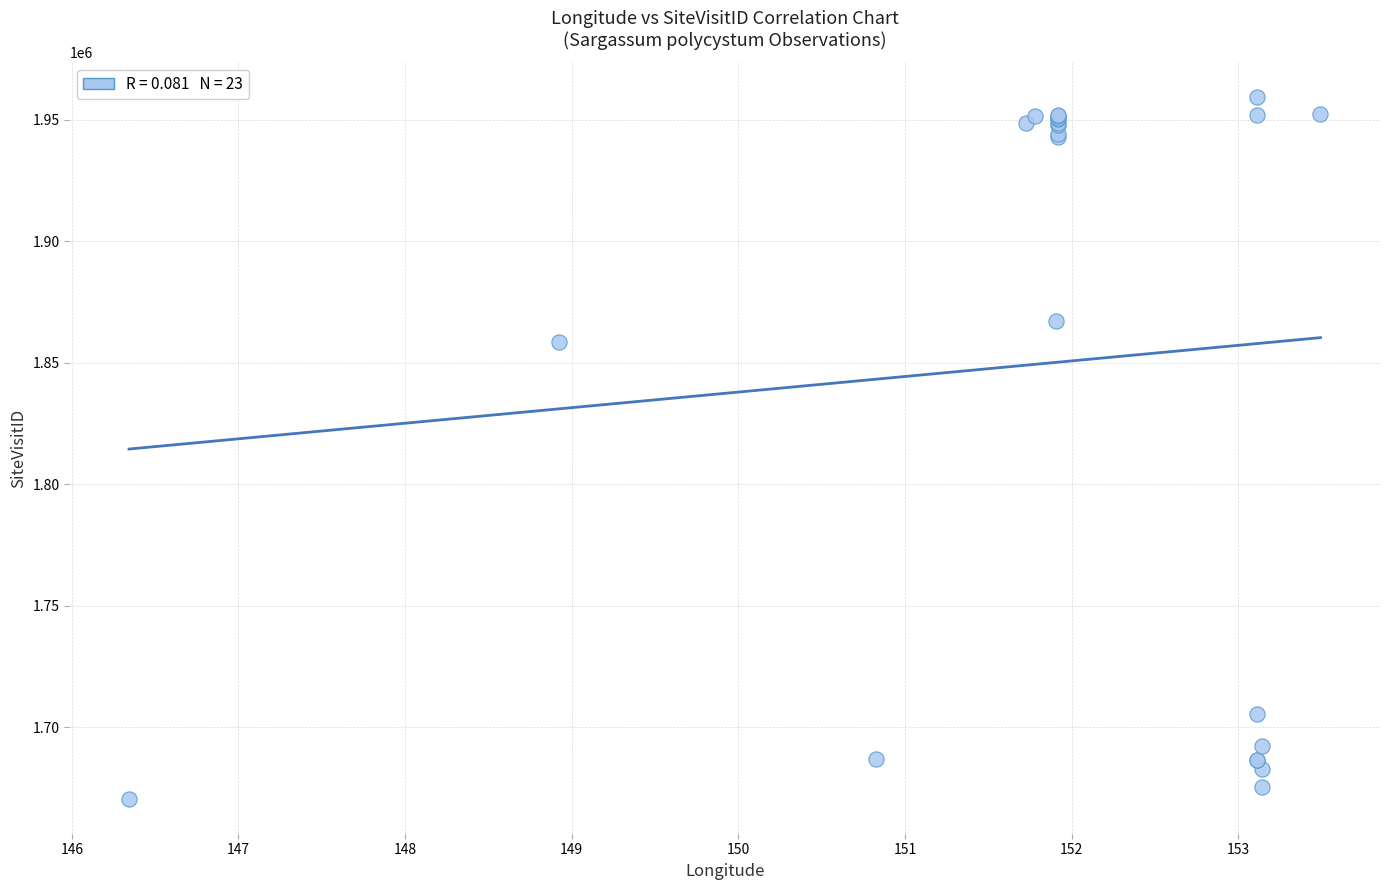

What Y value in the scatter plot is closest to 1814941?

1858603